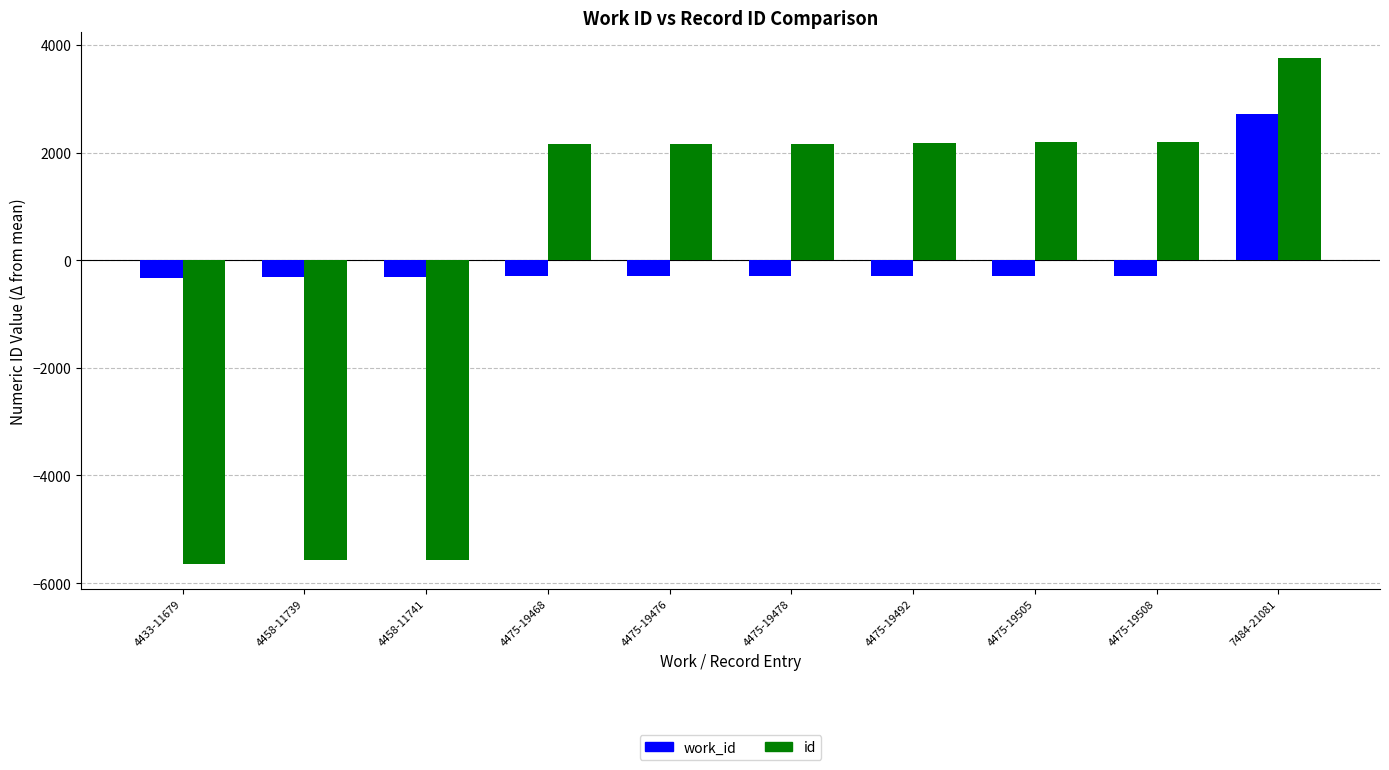

List the series in order of their peak value, highest first.

id, work_id